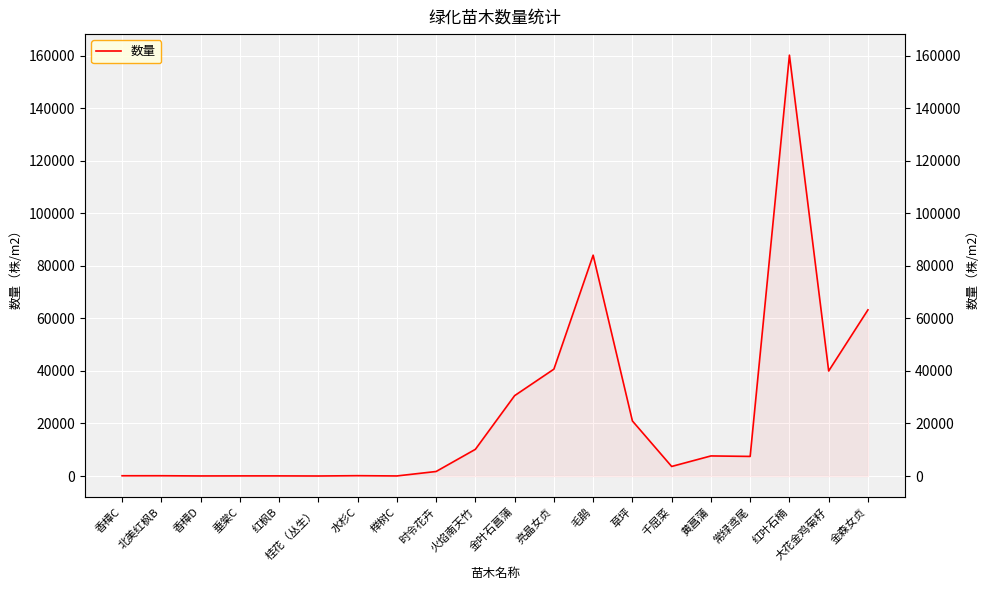

What is the label of the 11th point from the left?

金叶石菖蒲